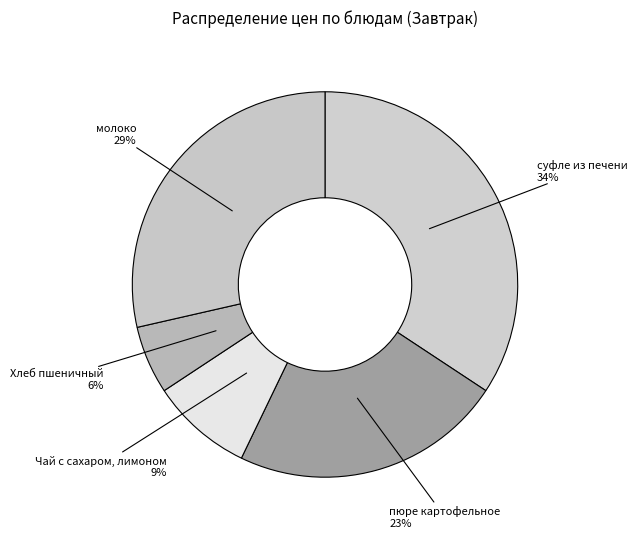

To the nearest percent, what portion does пюре картофельное represent?

23%